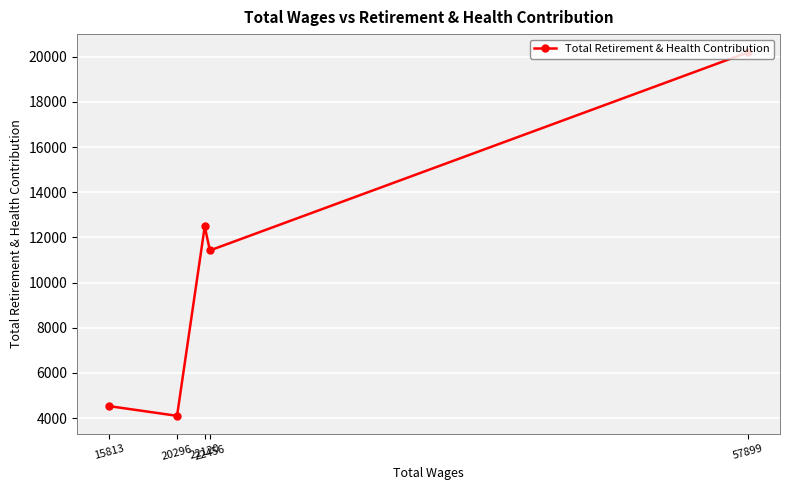

At which label is the value closest to 12150?

22120